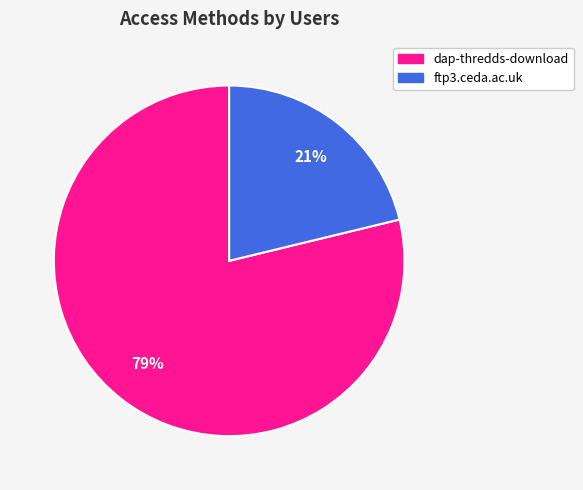

Count the number of slices in the pie.

2